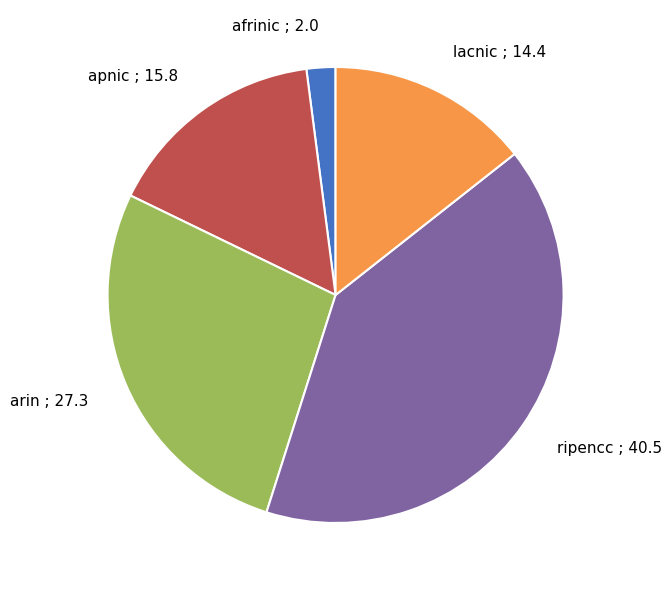

Which category has the biggest portion of the pie?

ripencc